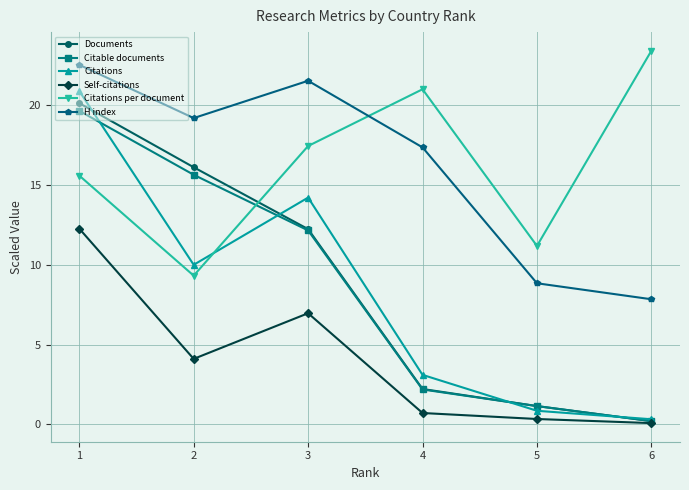

Rank the series at 6 from lowest to highest value.

Self-citations, Documents, Citable documents, Citations, H index, Citations per document